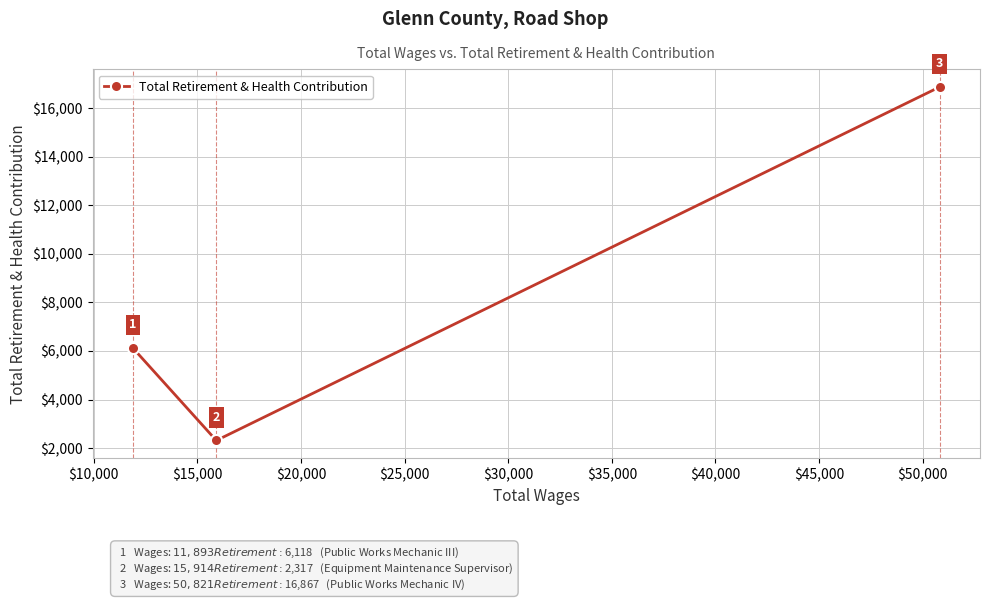

How many data points does each series have?

3